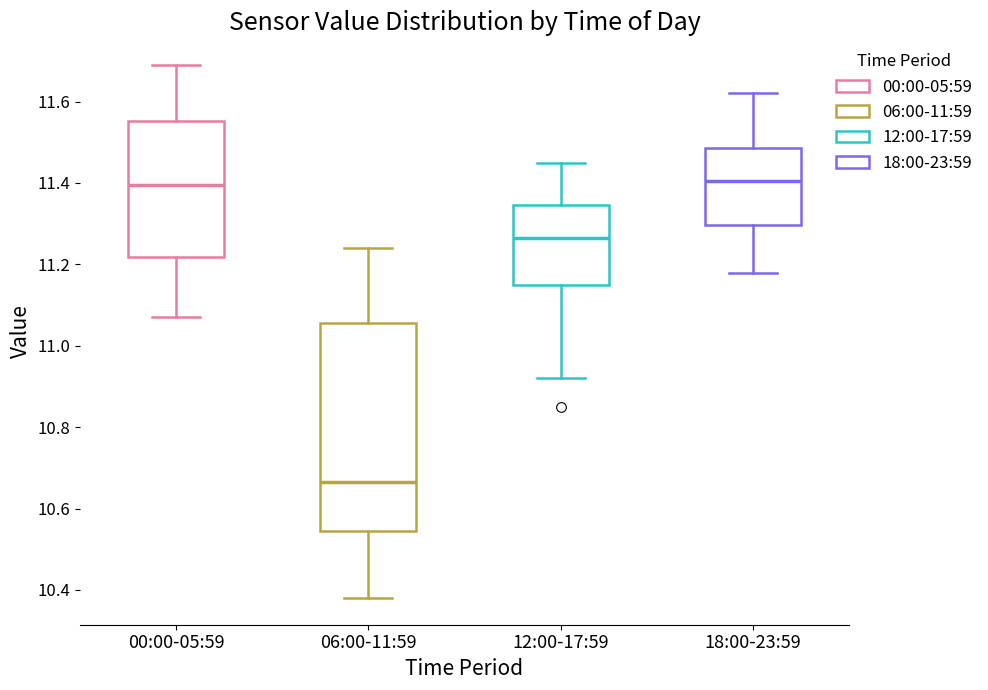

Reading left to right, transcribe this box plot: for each box, give where its median line is, the range the box spans, and where its two whiskers end, as read against the y-axis. The values are not printed on the chart, so give them approximately, as read against the axis.

00:00-05:59: median 11.40, box 11.22 to 11.56, whiskers 11.08 to 11.70
06:00-11:59: median 10.66, box 10.54 to 11.06, whiskers 10.38 to 11.24
12:00-17:59: median 11.26, box 11.16 to 11.34, whiskers 10.92 to 11.46
18:00-23:59: median 11.40, box 11.30 to 11.48, whiskers 11.18 to 11.62